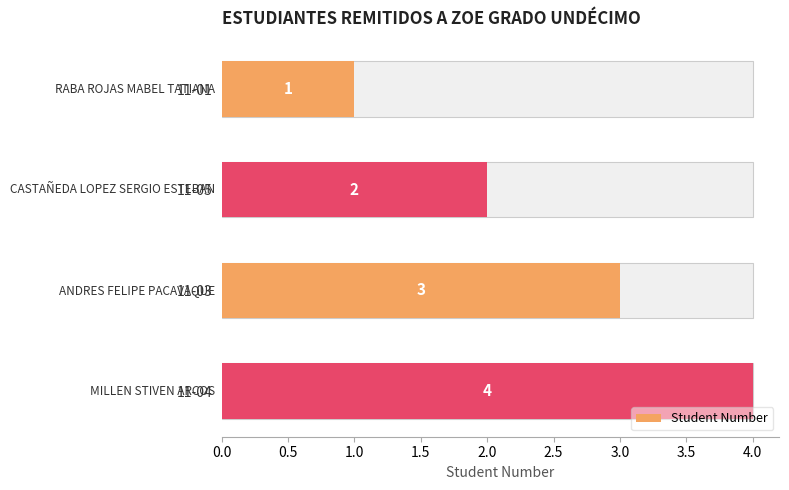

How many bars are there in total?

4